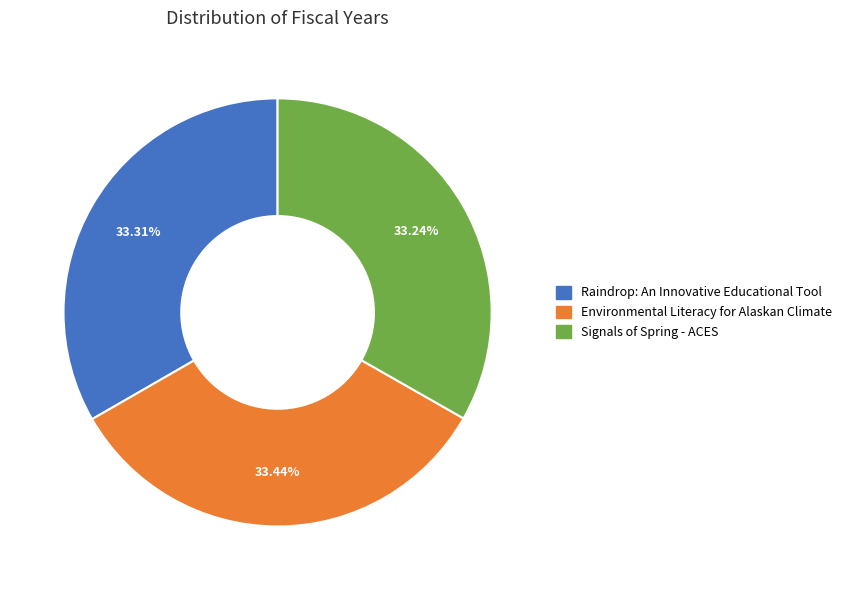

Is Environmental Literacy for Alaskan Climate the majority of the pie?

No